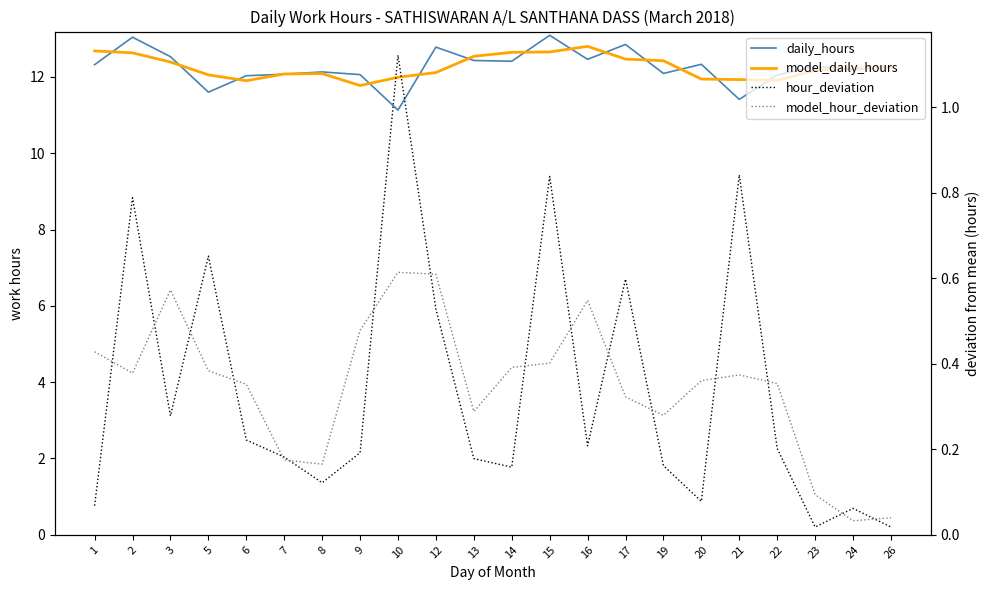

In model_hour_deviation, how many points are higher than both neighbors (excluding endpoints)?

4